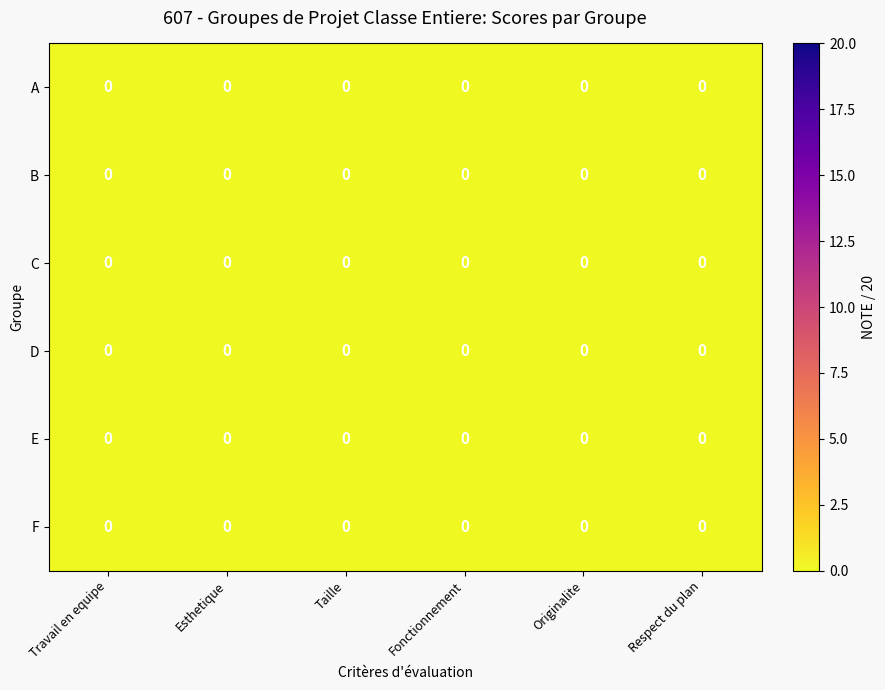

Reading right to left, extract all data points from this chart.

A: Respect du plan=0.0	Originalite=0.0	Fonctionnement=0.0	Taille=0.0	Esthetique=0.0	Travail en equipe=0.0
B: Respect du plan=0.0	Originalite=0.0	Fonctionnement=0.0	Taille=0.0	Esthetique=0.0	Travail en equipe=0.0
C: Respect du plan=0.0	Originalite=0.0	Fonctionnement=0.0	Taille=0.0	Esthetique=0.0	Travail en equipe=0.0
D: Respect du plan=0.0	Originalite=0.0	Fonctionnement=0.0	Taille=0.0	Esthetique=0.0	Travail en equipe=0.0
E: Respect du plan=0.0	Originalite=0.0	Fonctionnement=0.0	Taille=0.0	Esthetique=0.0	Travail en equipe=0.0
F: Respect du plan=0.0	Originalite=0.0	Fonctionnement=0.0	Taille=0.0	Esthetique=0.0	Travail en equipe=0.0